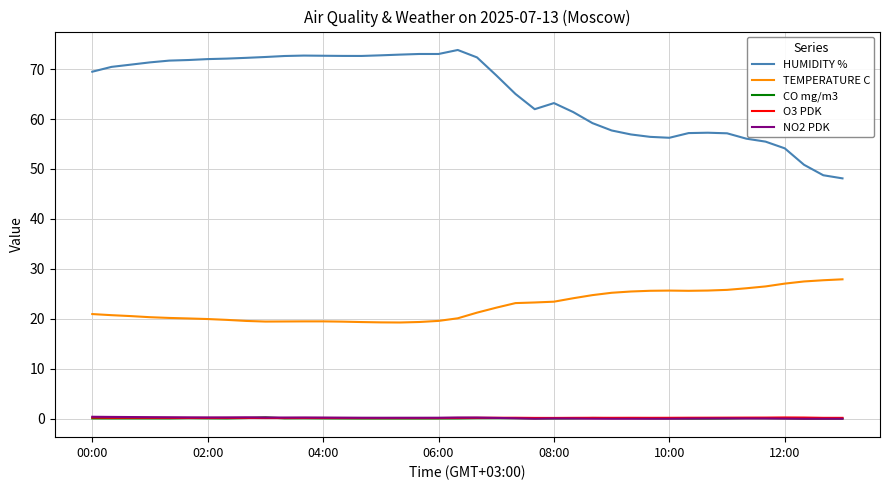

What is the greatest value displayed?

73.8